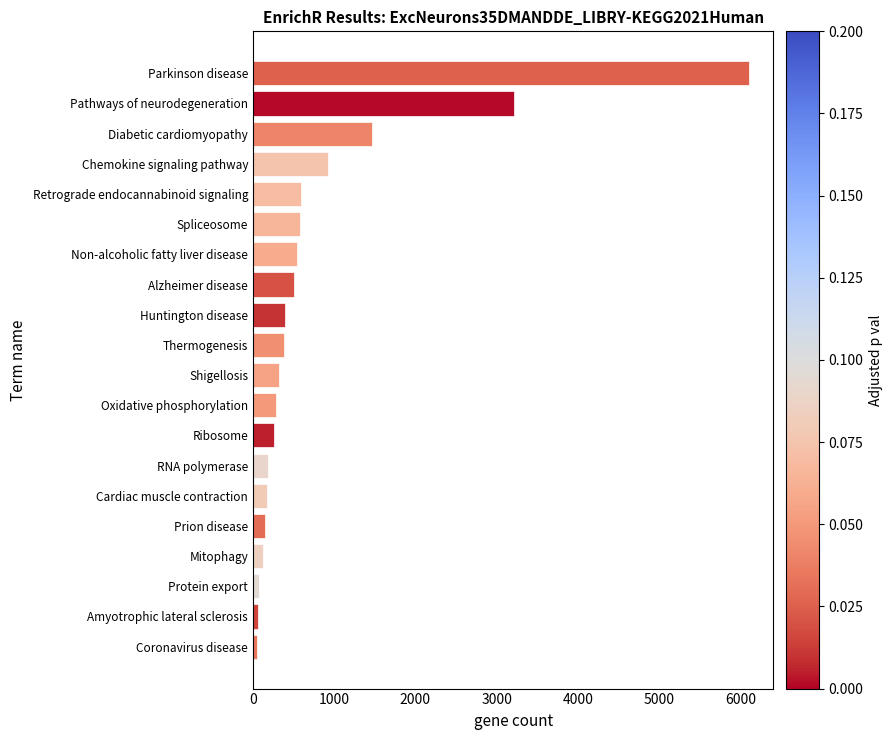

True or false: the data shows 129 at Mitophagy.

True